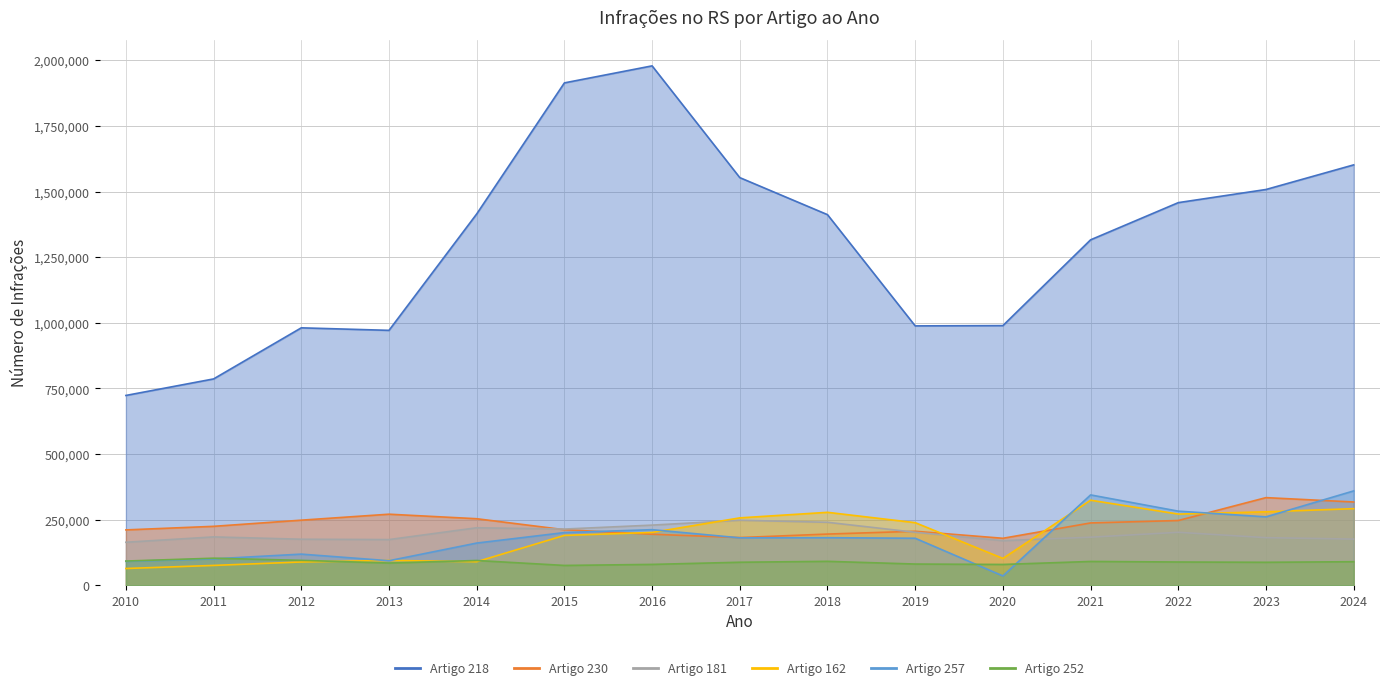

How many data points in 257 are less than 180809?

7